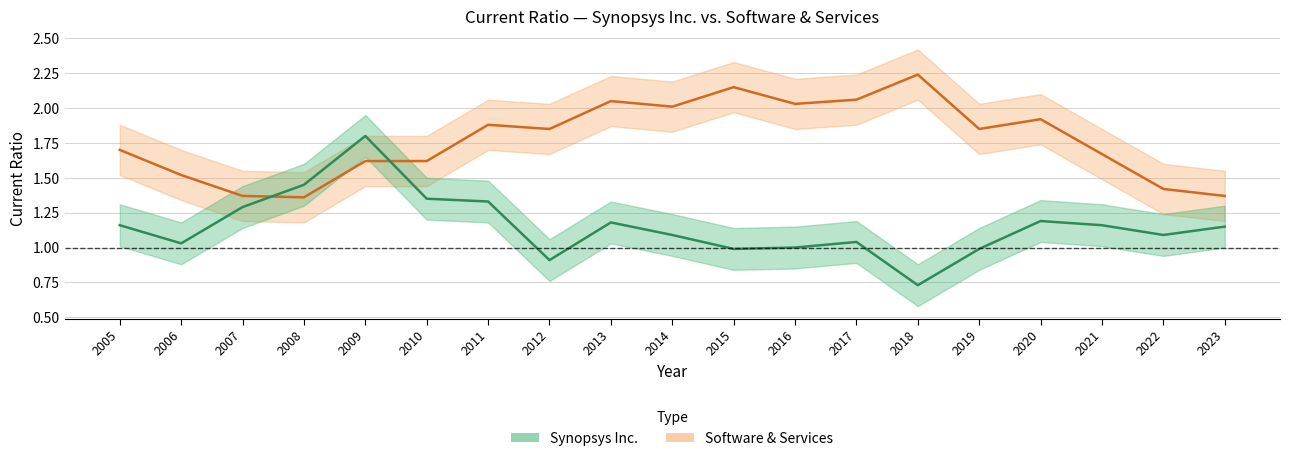

Does the chart display data point markers on the line(s)?

No